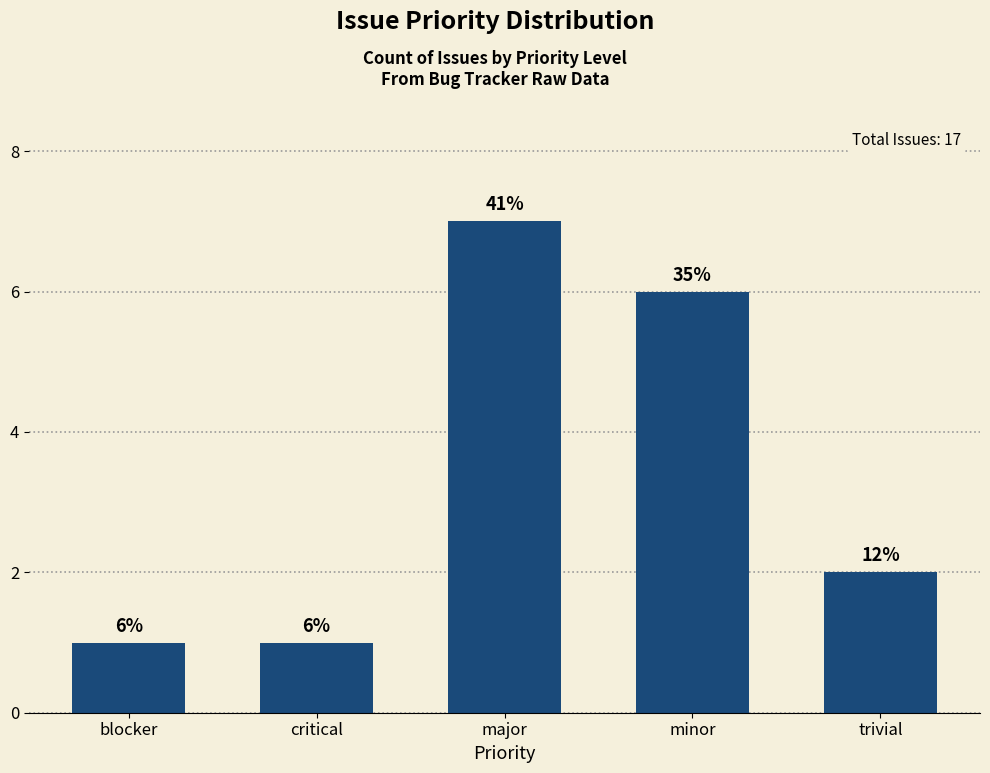

What is the difference between the values at major and critical?

6